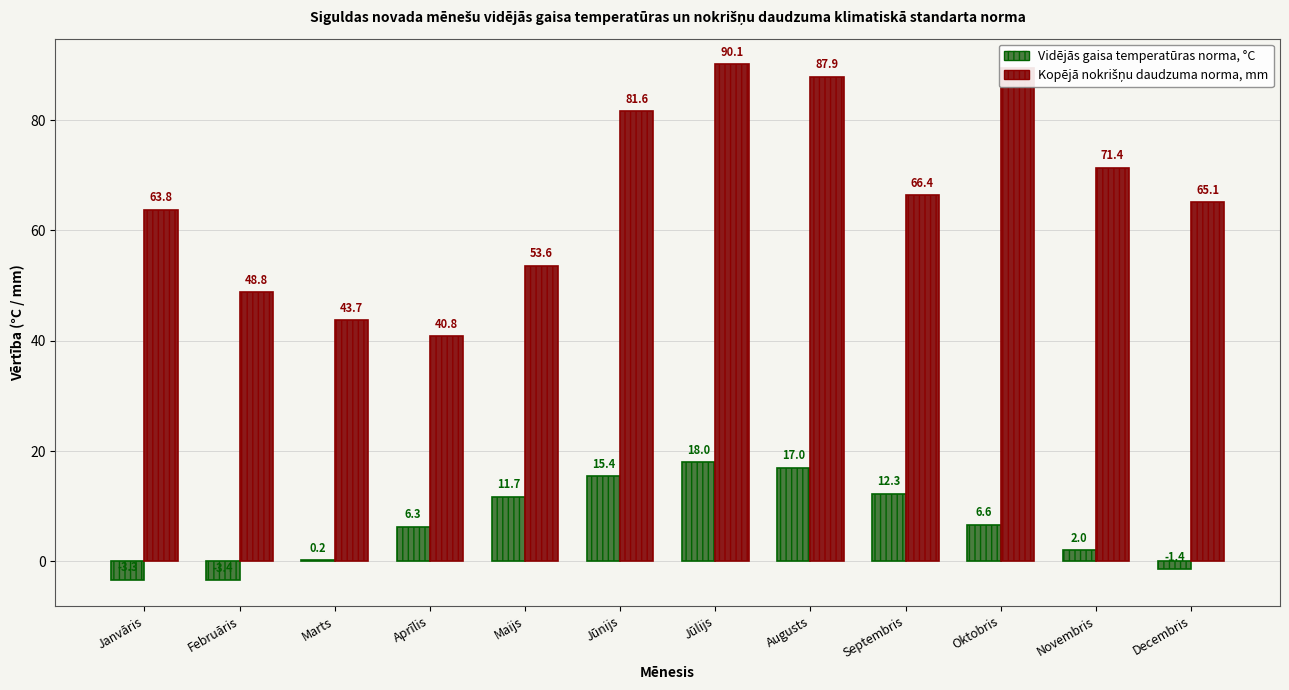

What is the spread (max minus min) of values at Novembris?

69.4